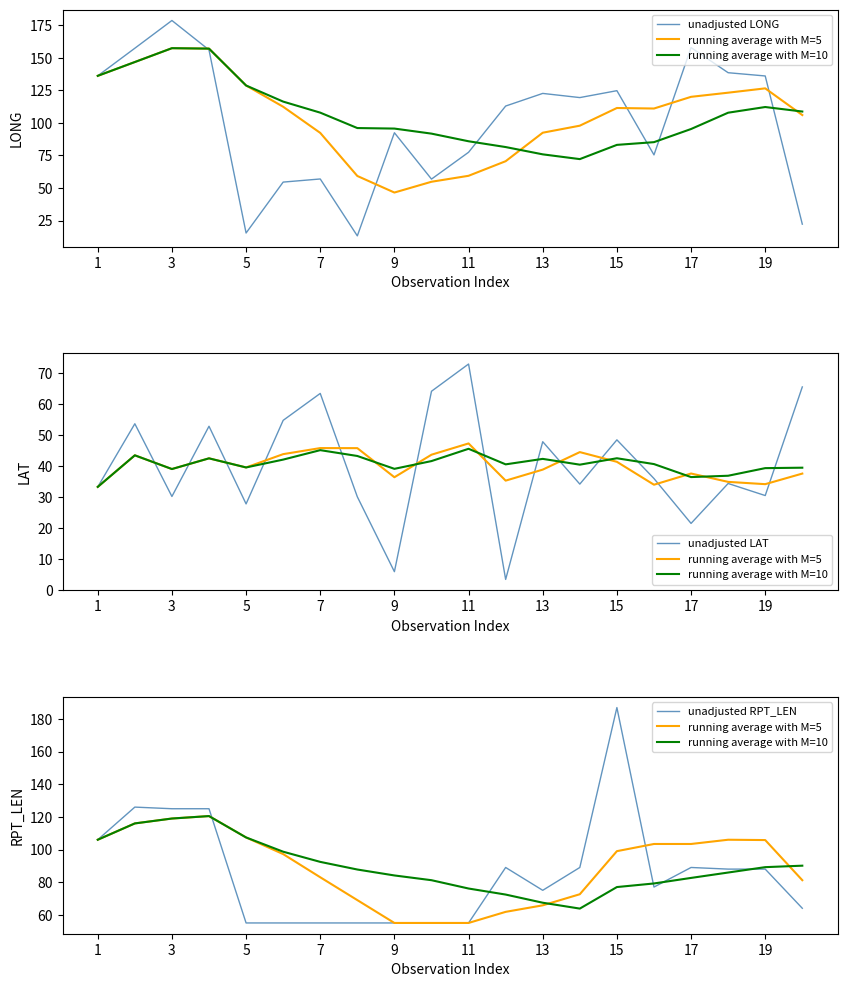

Which series has the largest range (max minus min)?

unadjusted LONG